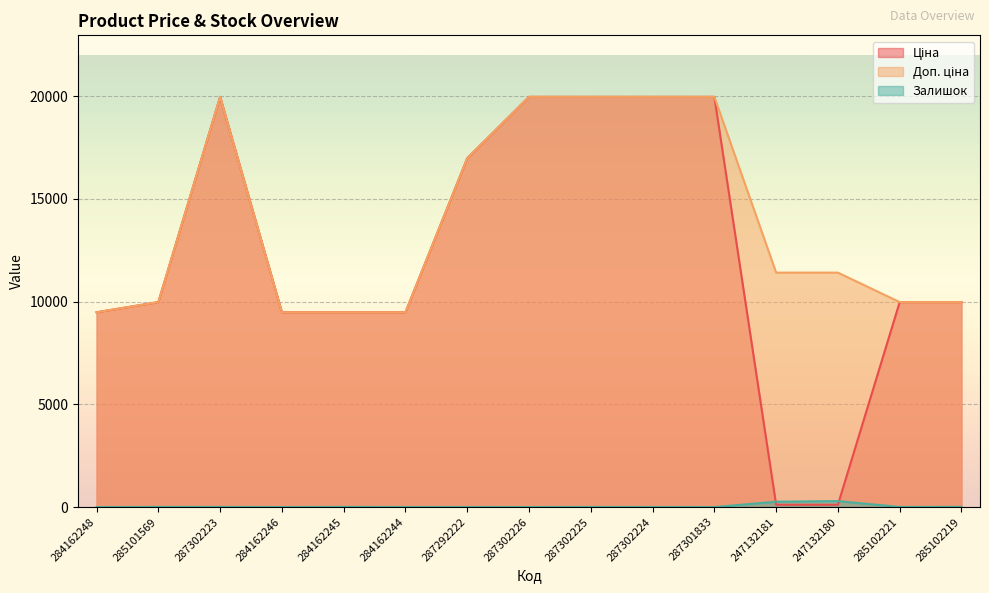

True or false: Залишок and Доп. ціна cross at least once.

False